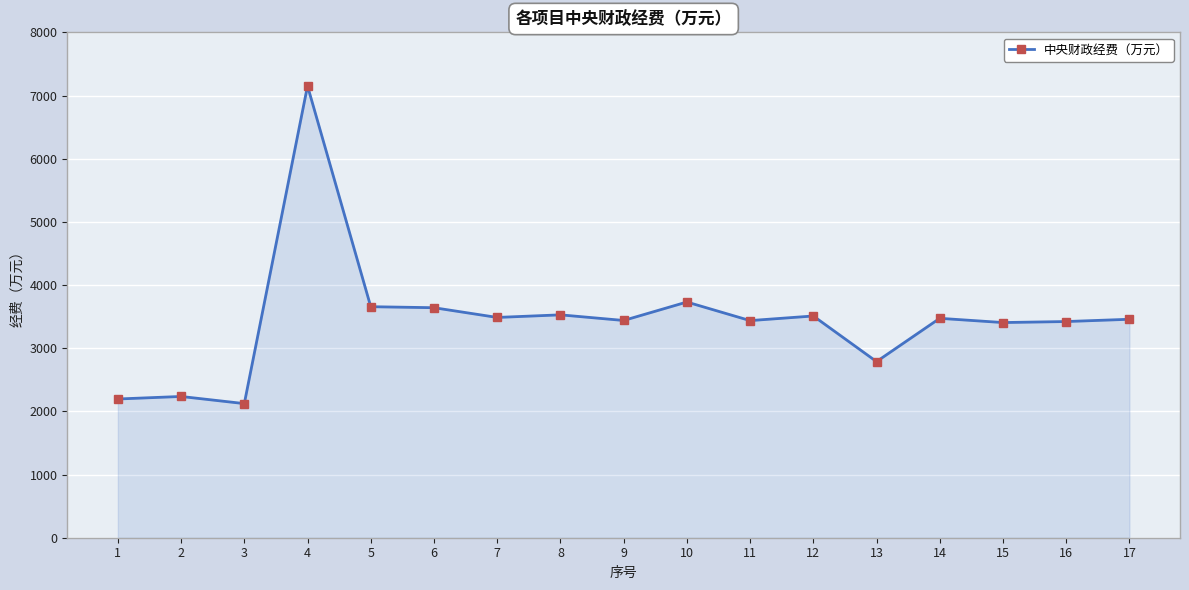

What is the difference between the maximum and minimum values?

5029